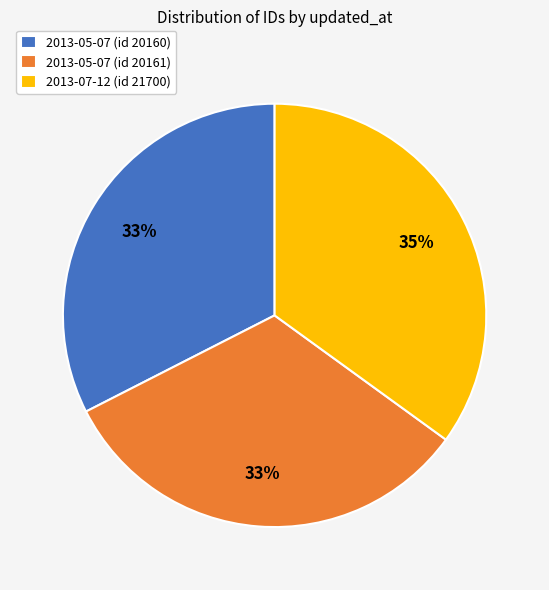

To the nearest percent, what portion does 2013-05-07 (id 20161) represent?

33%